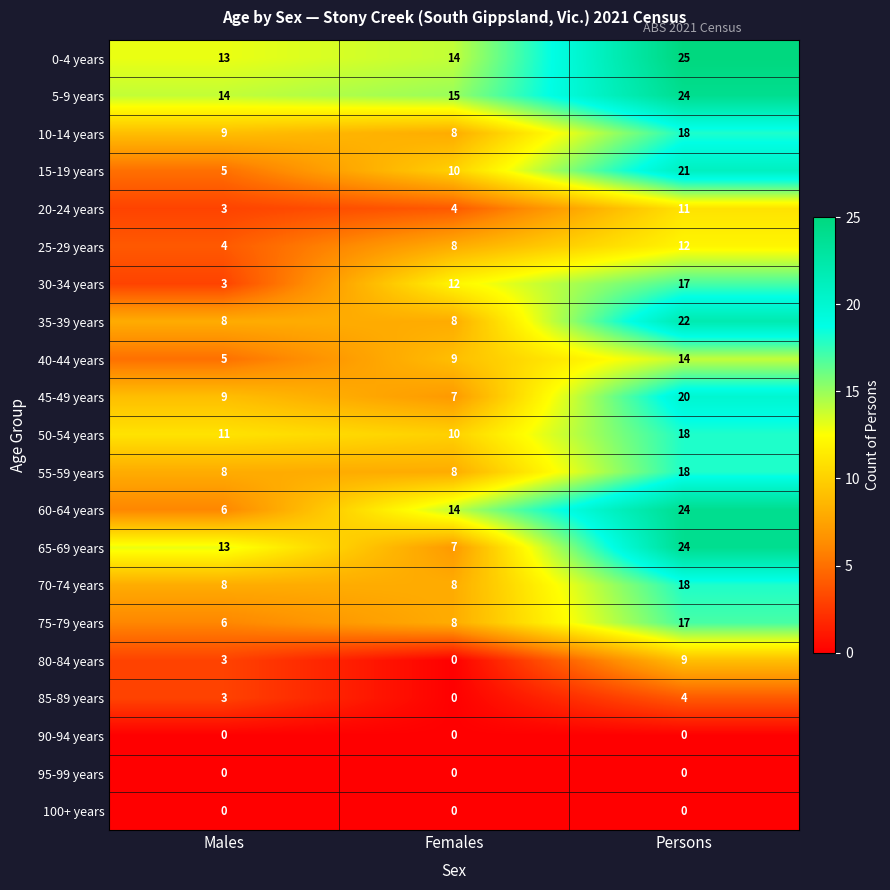

The value of 50-54 years at Persons is 18. True or false?

True